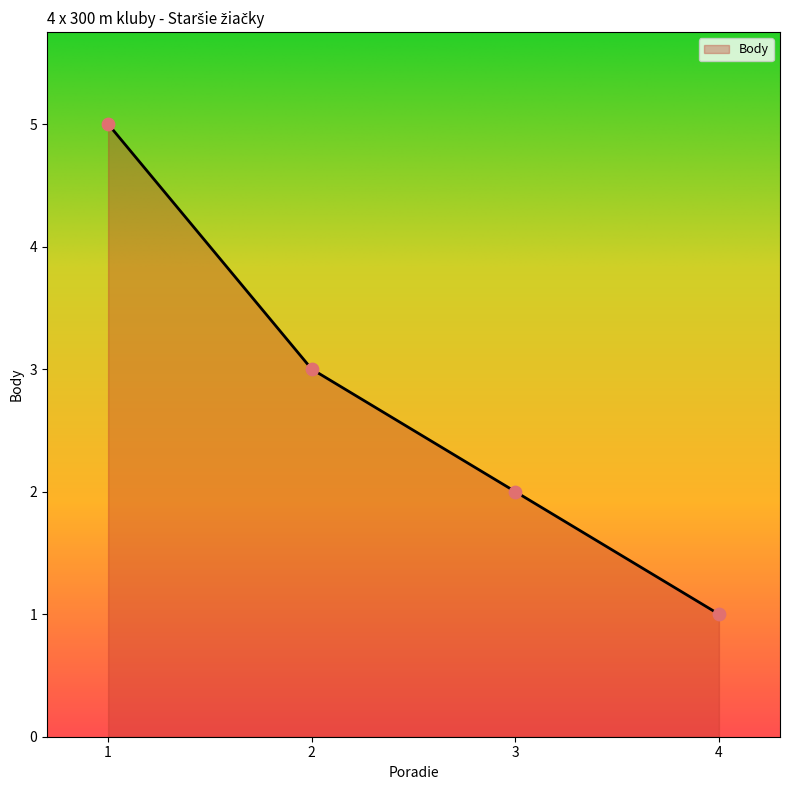

Between 1 and 4, which is larger?

1